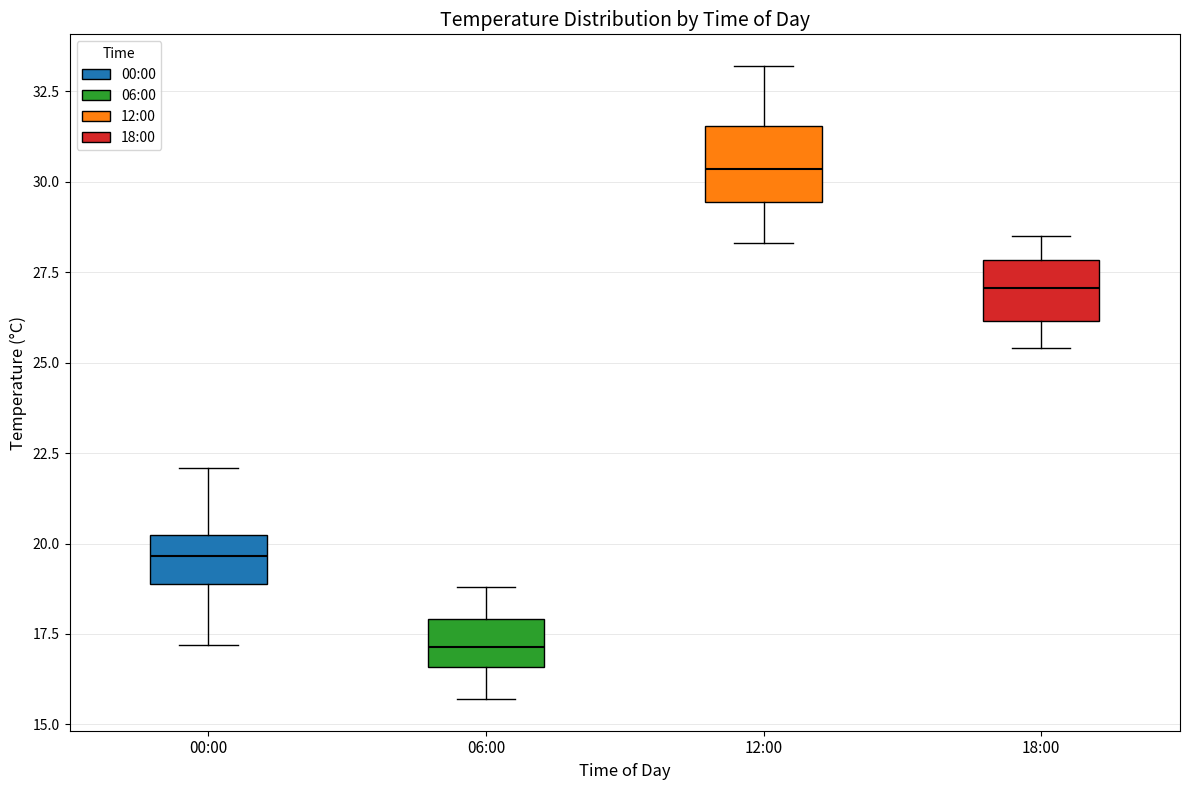

Where does the upper whisker of the box for 00:00 end on the y-axis? The values are not printed on the chart, so give them approximately, as read against the axis.

22.0